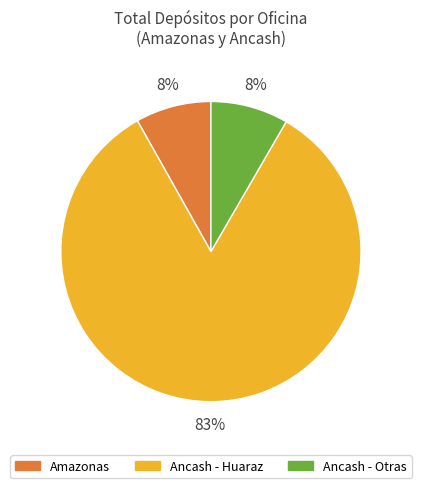

Is there a majority slice in this chart?

Yes